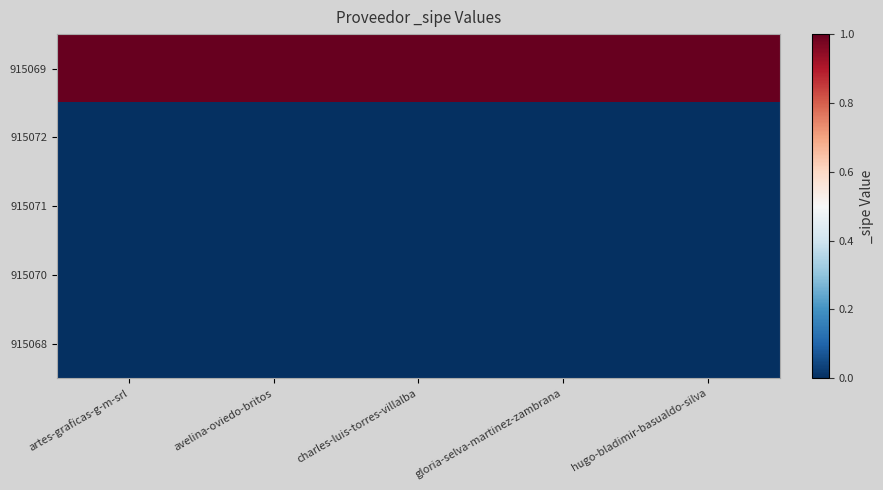

Reading right to left, what are all the values shown in this chart?

915069: hugo-bladimir-basualdo-silva=1	gloria-selva-martinez-zambrana=1	charles-luis-torres-villalba=1	avelina-oviedo-britos=1	artes-graficas-g-m-srl=1
915072: hugo-bladimir-basualdo-silva=0	gloria-selva-martinez-zambrana=0	charles-luis-torres-villalba=0	avelina-oviedo-britos=0	artes-graficas-g-m-srl=0
915071: hugo-bladimir-basualdo-silva=0	gloria-selva-martinez-zambrana=0	charles-luis-torres-villalba=0	avelina-oviedo-britos=0	artes-graficas-g-m-srl=0
915070: hugo-bladimir-basualdo-silva=0	gloria-selva-martinez-zambrana=0	charles-luis-torres-villalba=0	avelina-oviedo-britos=0	artes-graficas-g-m-srl=0
915068: hugo-bladimir-basualdo-silva=0	gloria-selva-martinez-zambrana=0	charles-luis-torres-villalba=0	avelina-oviedo-britos=0	artes-graficas-g-m-srl=0